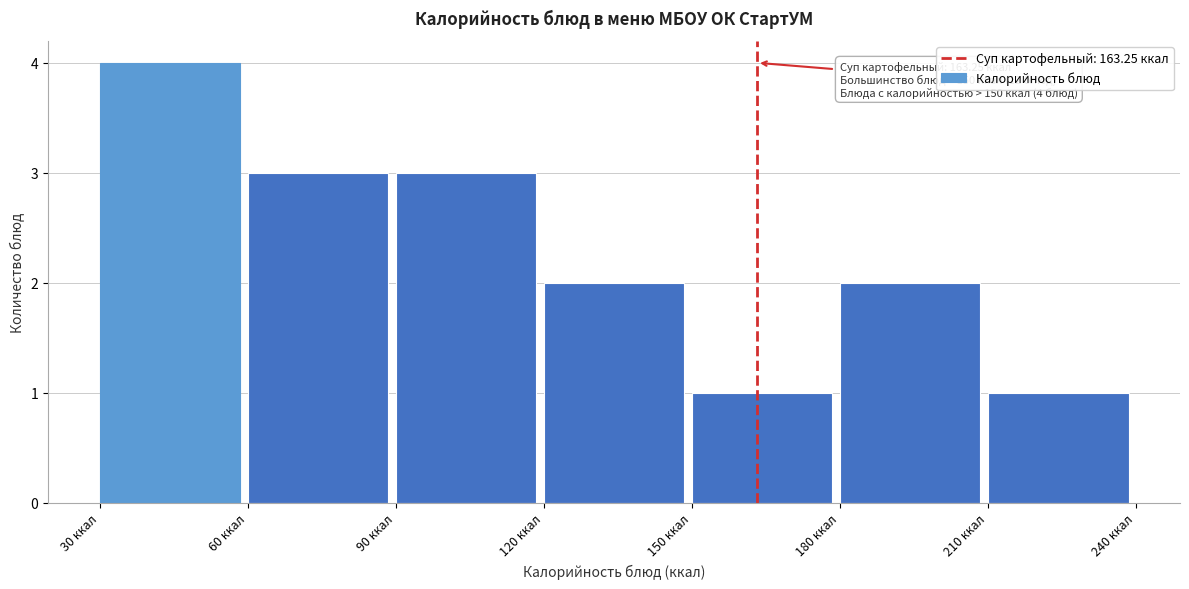

Which range on the x-axis has the tallest bar?

30 to 60